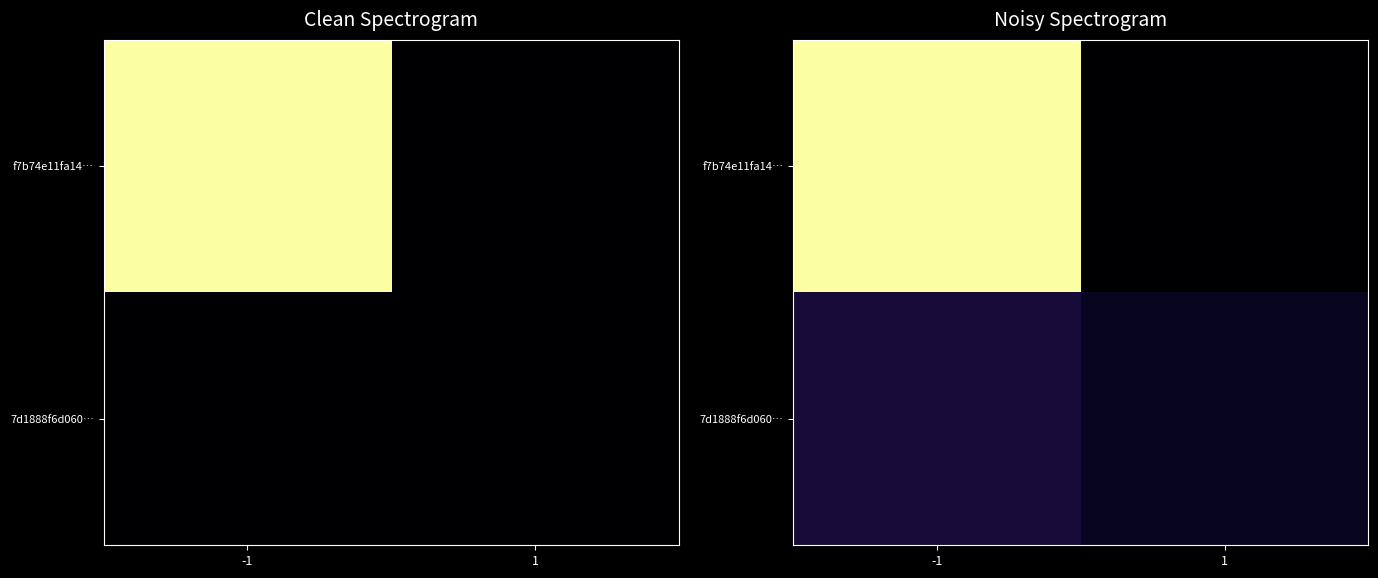

At which label does 7d1888f6d060… reach its minimum?

1